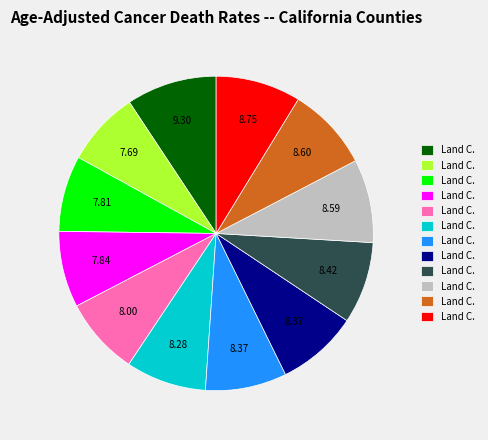

Is there any slice that represents more than half of the pie?

No